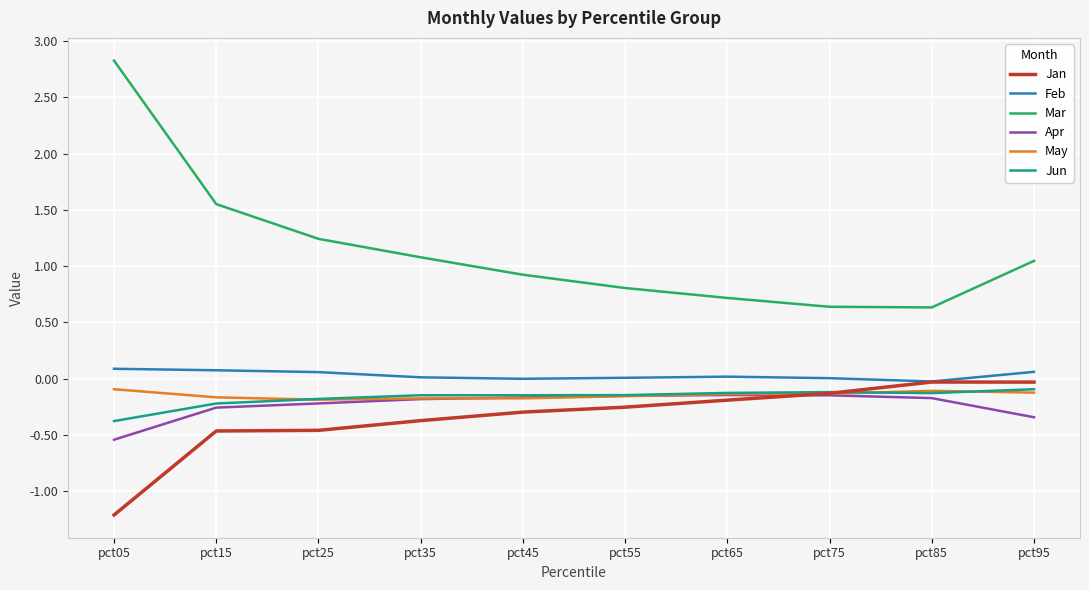

True or false: Mar and Feb cross at least once.

False